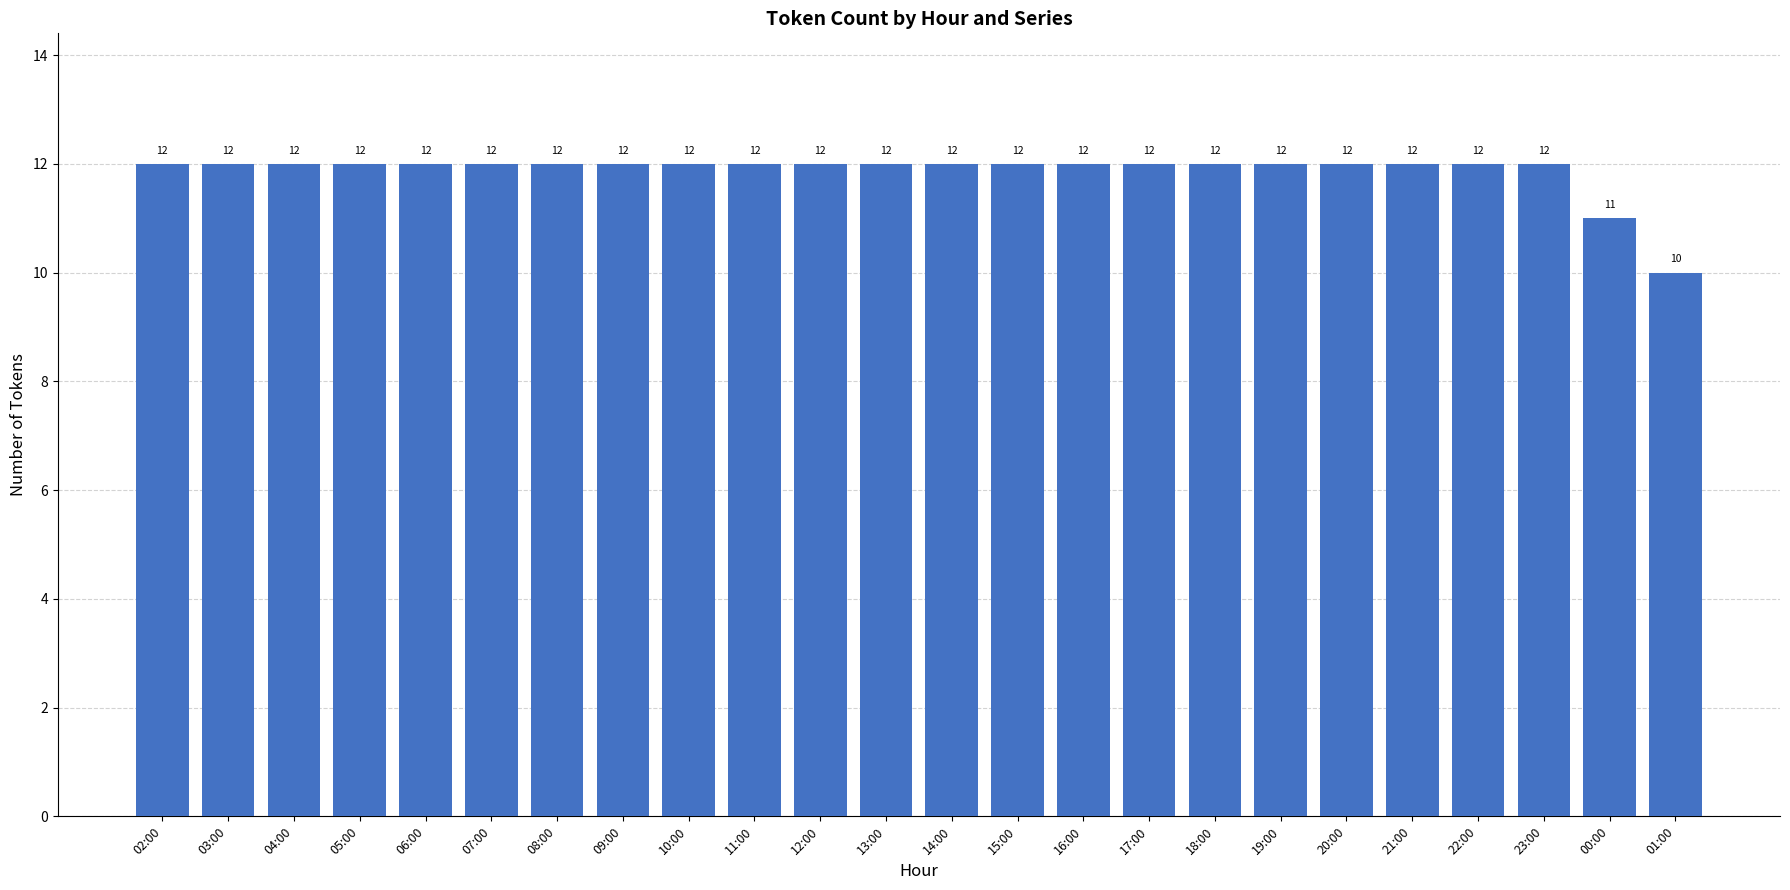

How many values are between 12 and 13?

22